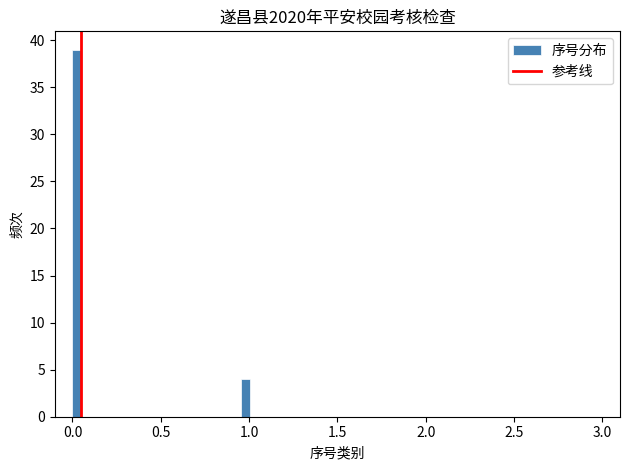

Around what value on the x-axis is the tallest bar? Give the approximate position of its centre, as read against the axis.

0.05